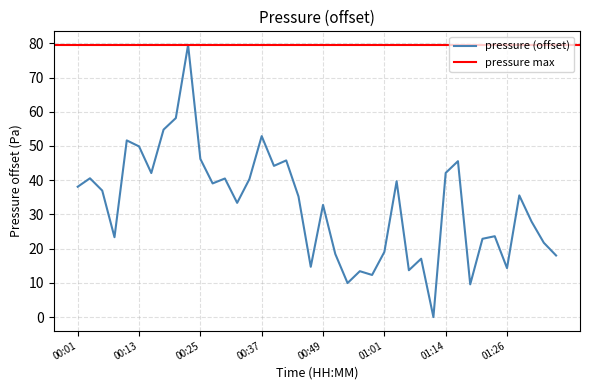

How many interior local peaks (higher than both neighbors) does the data have?

13